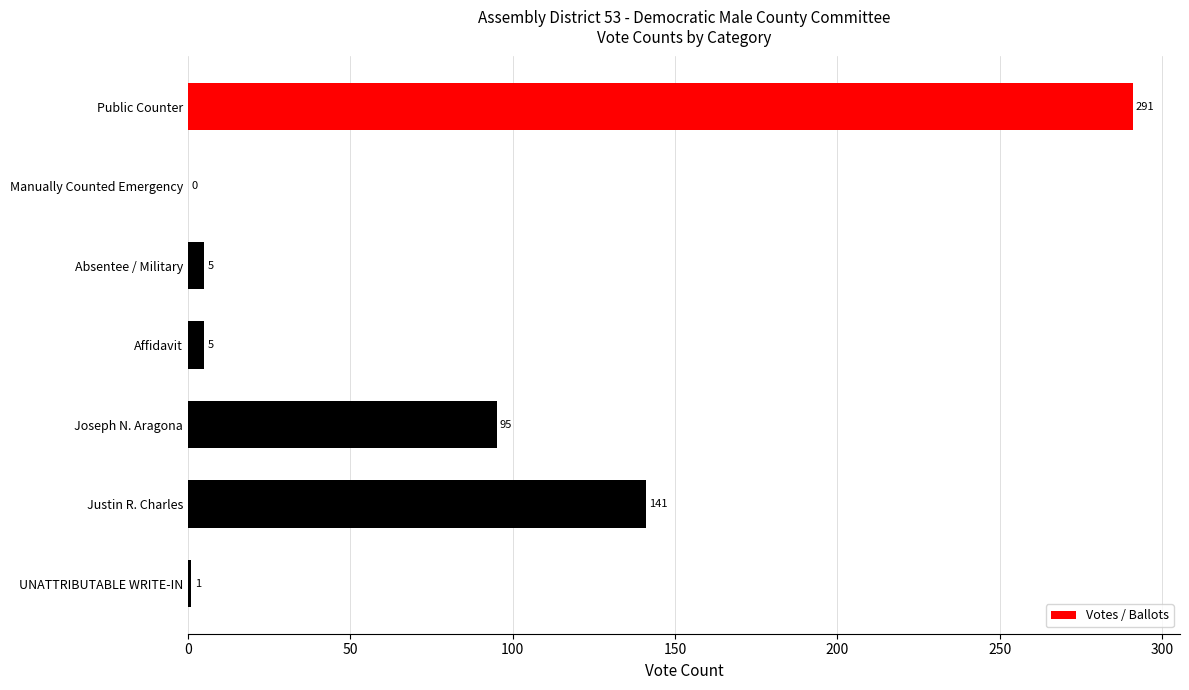

Reading top to bottom, transcribe all the data shown in this chart.

Public Counter=291	Manually Counted Emergency=0	Absentee / Military=5	Affidavit=5	Joseph N. Aragona=95	Justin R. Charles=141	UNATTRIBUTABLE WRITE-IN=1